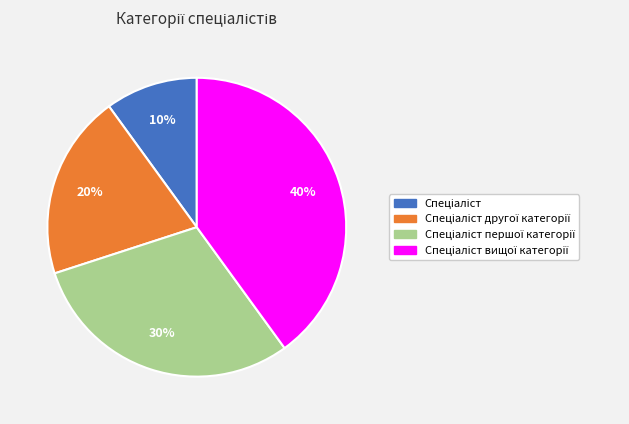

How many segments does this pie chart have?

4